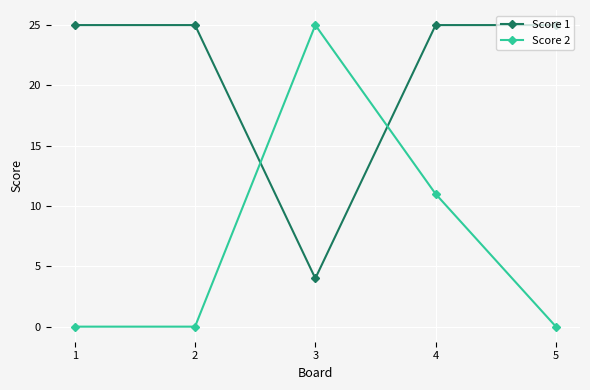

How many interior local valleys does the Score 1 series have?

1